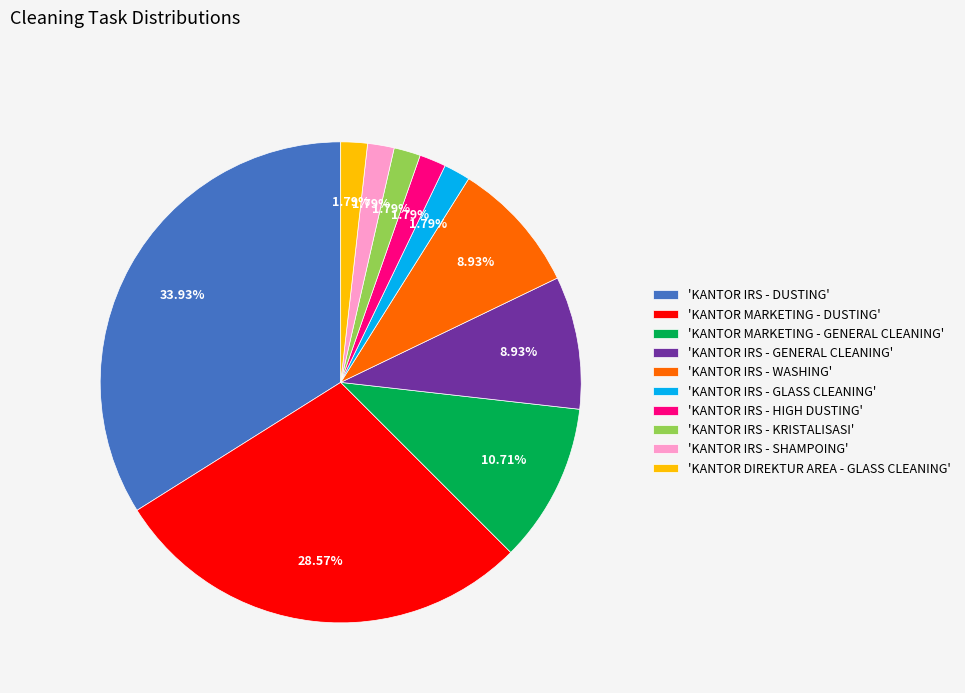

Count the number of slices in the pie.

10